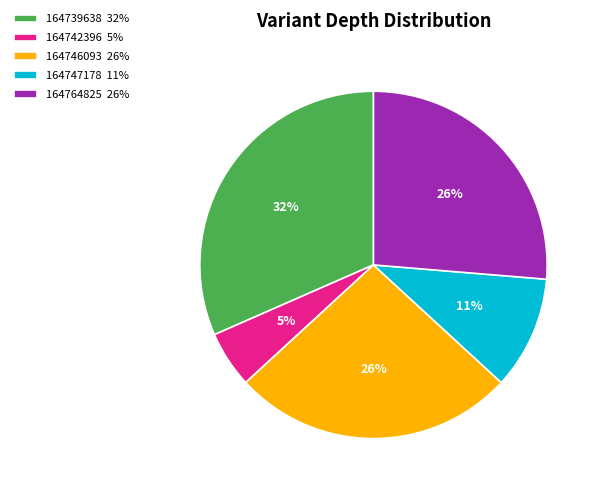

Does 164742396 account for over 50% of the chart?

No